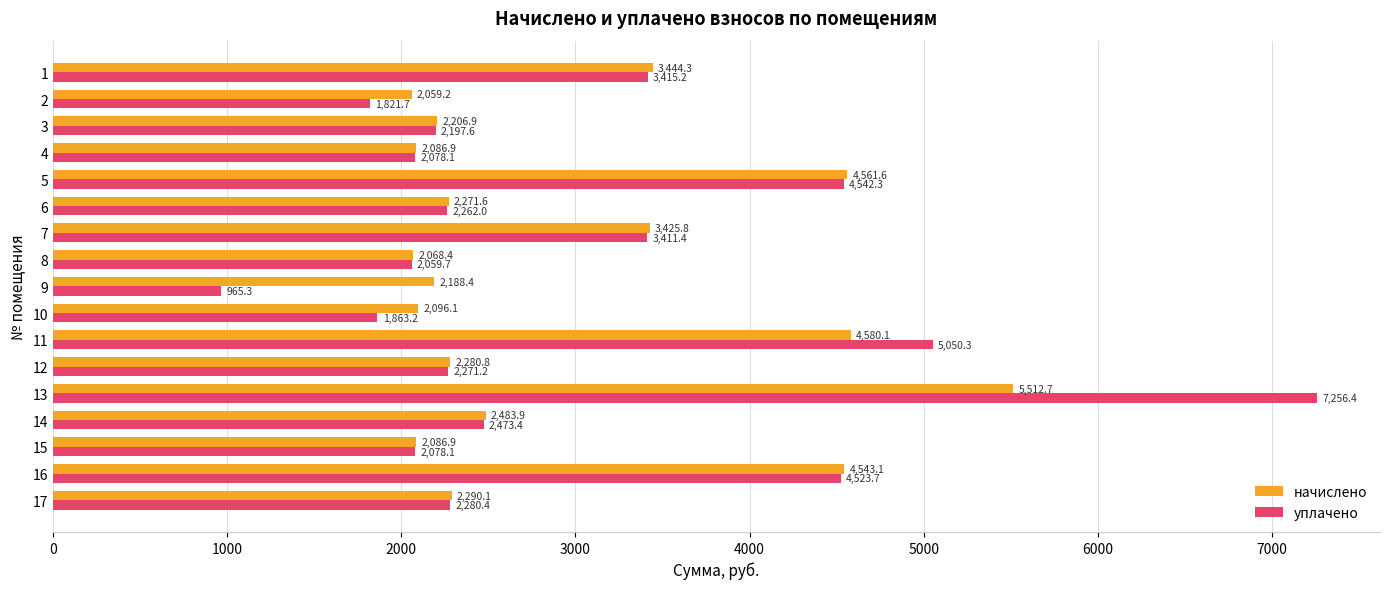

Which series changed the most between 1 and 14?

начислено